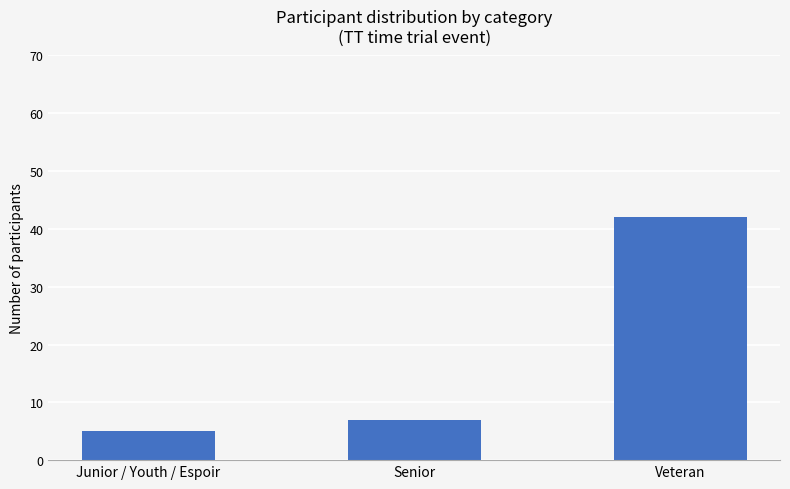

What is the maximum value shown in the chart?

42